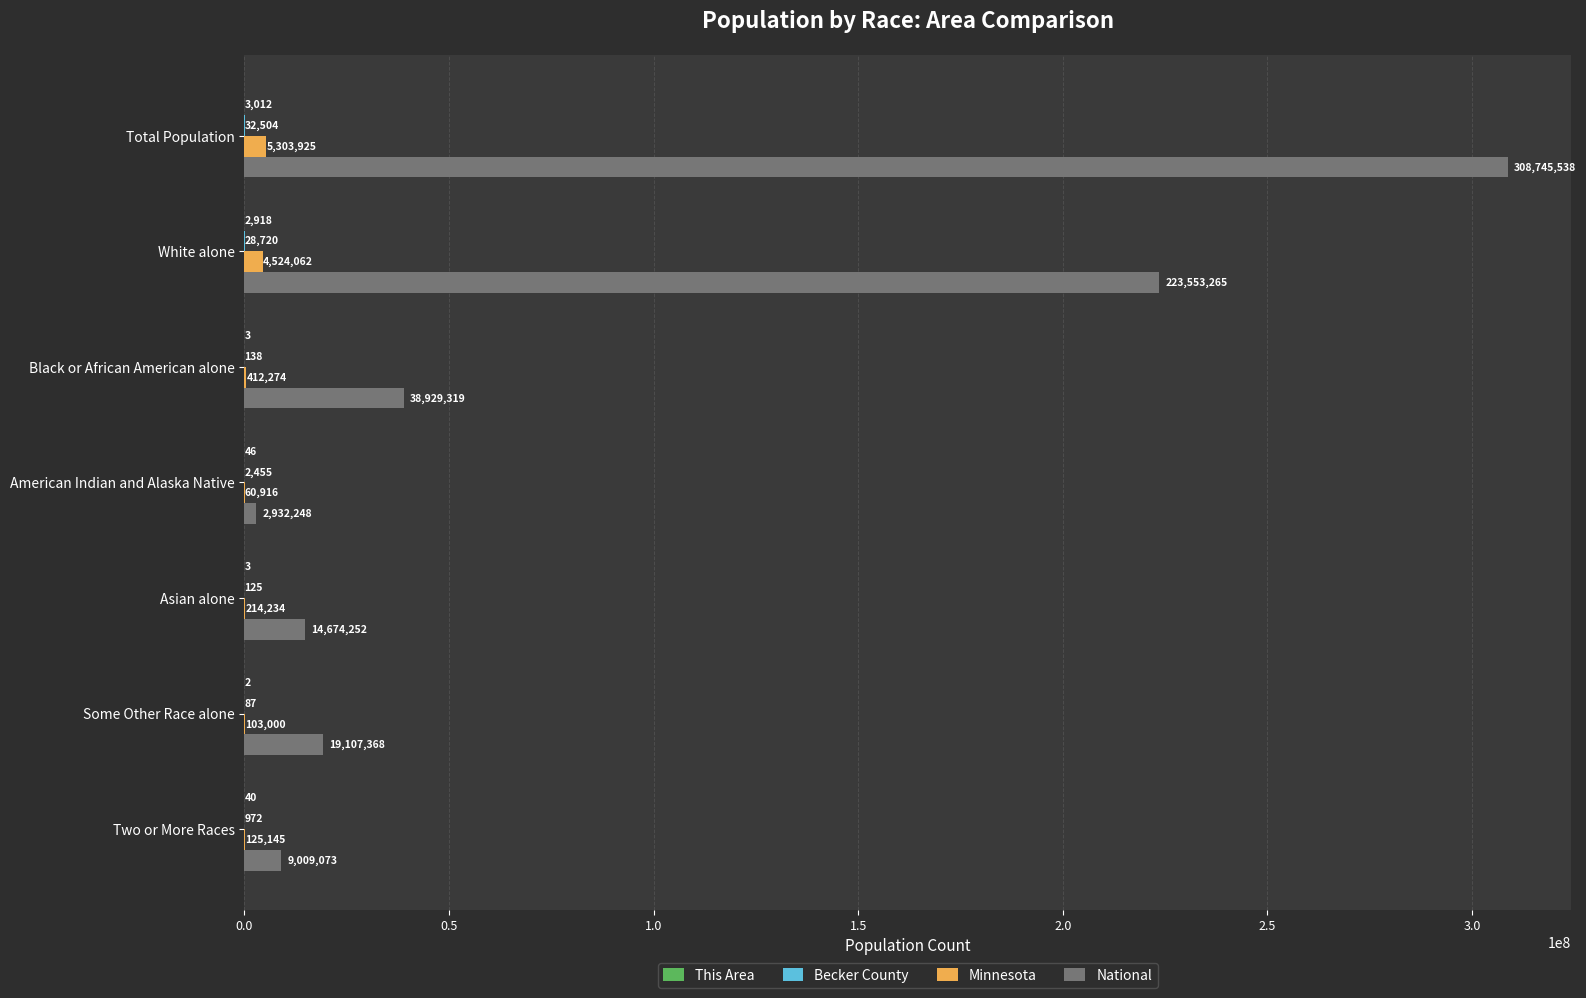

Between Total Population and Black or African American alone, which series saw the biggest shift?

National